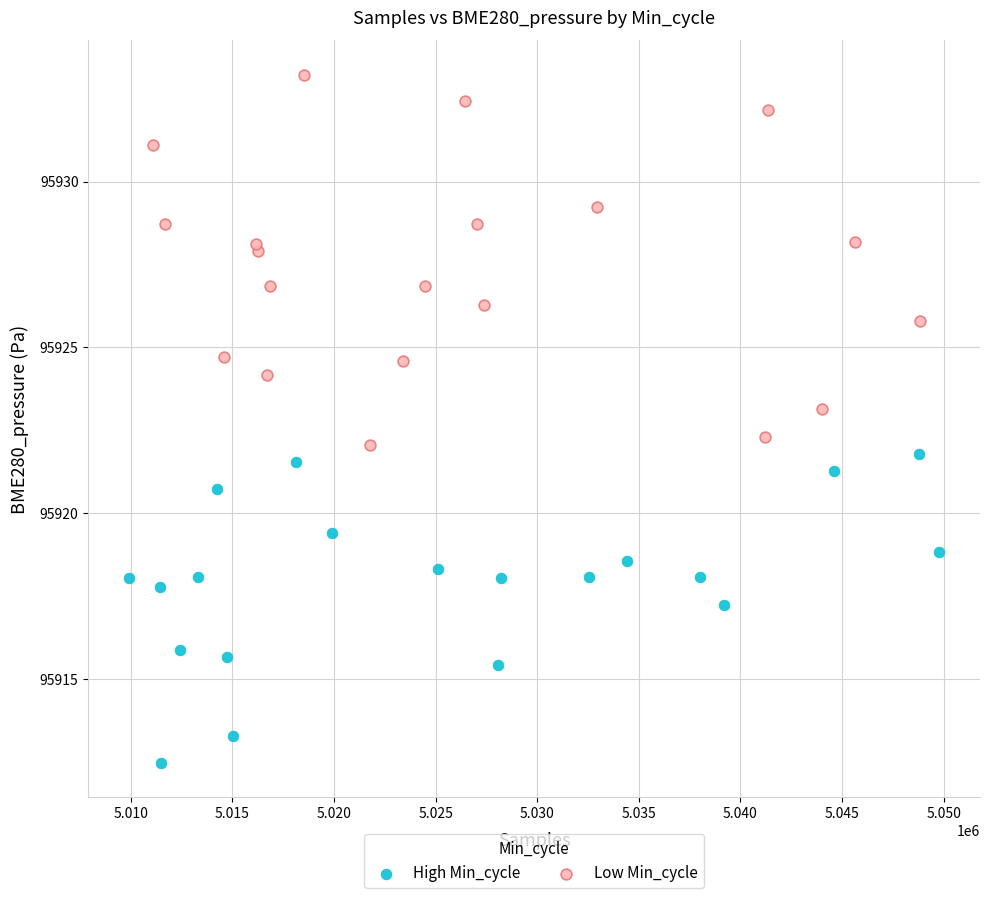

Which series contains the lowest Y value?

High Min_cycle